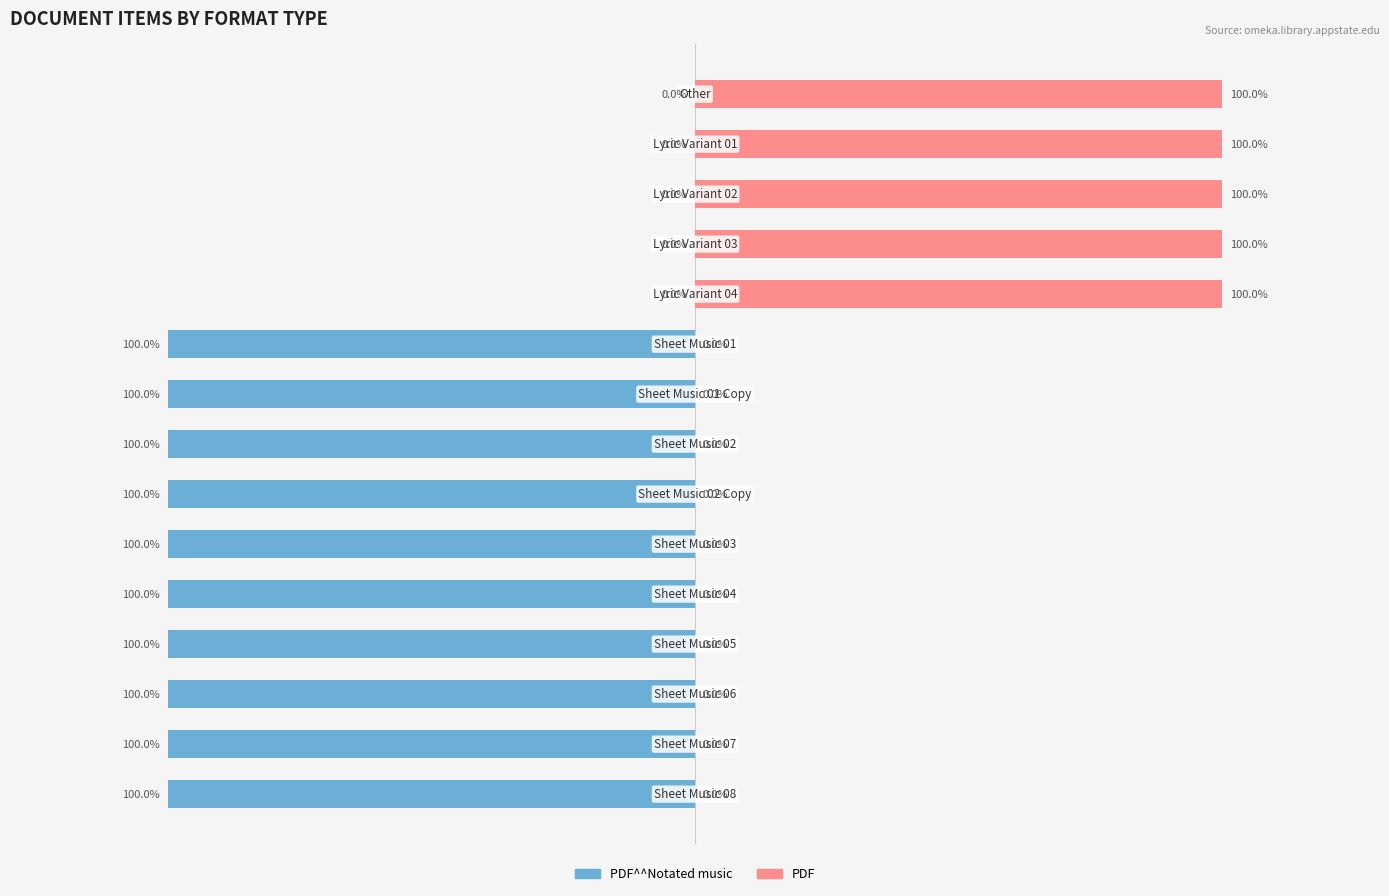

How many distinct data groups are displayed?

2